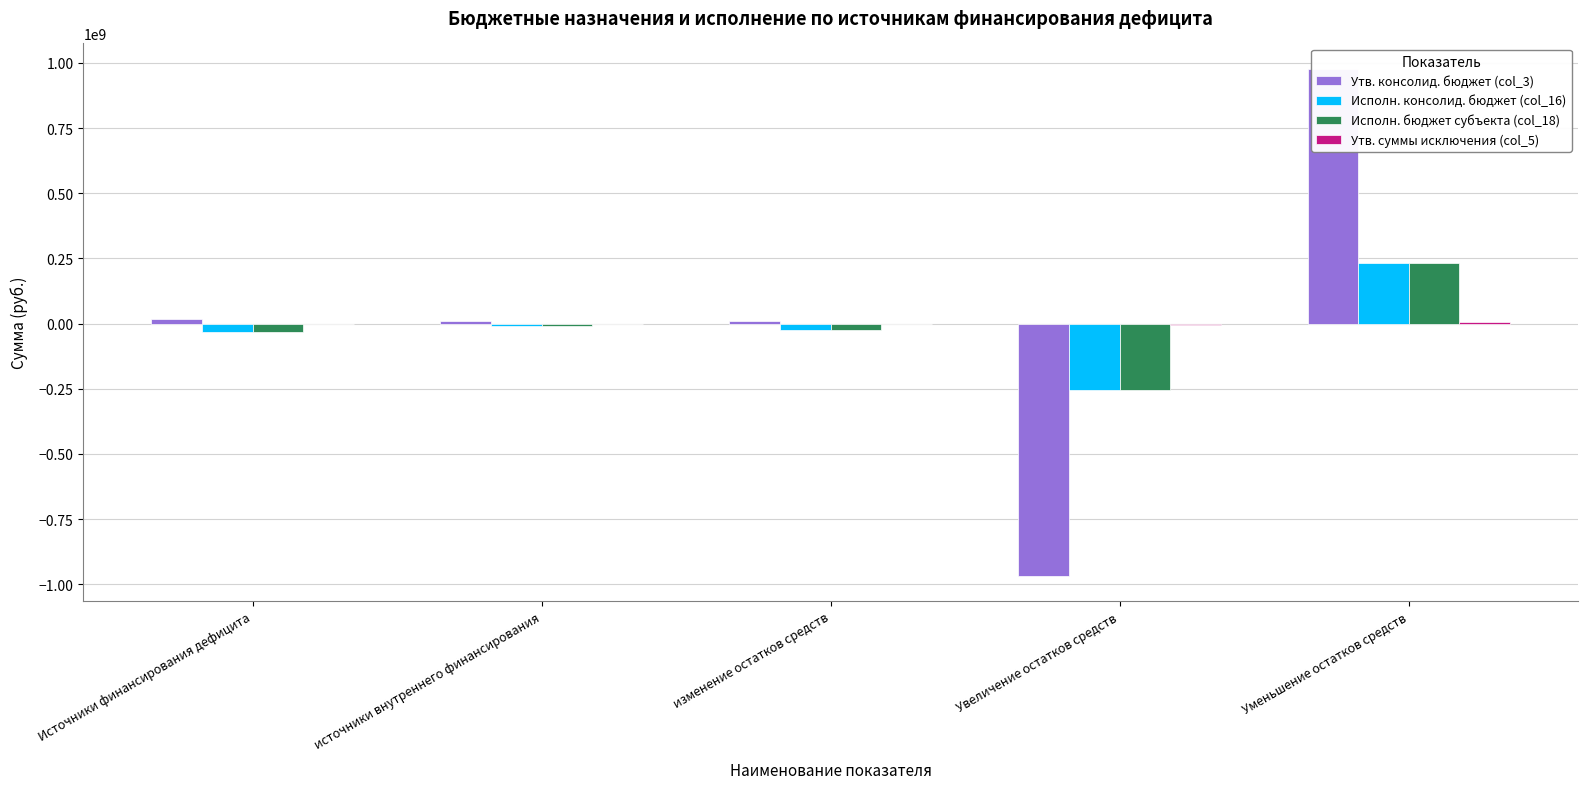

What are all the series names shown in the legend?

Утв. консолид. бюджет (col_3), Исполн. консолид. бюджет (col_16), Исполн. бюджет субъекта (col_18), Утв. суммы исключения (col_5)